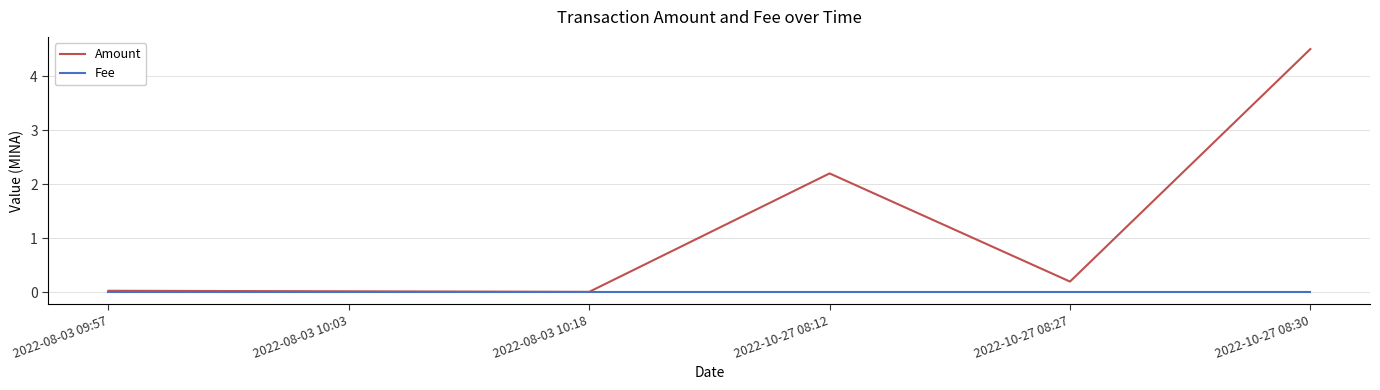

Does the chart display data point markers on the line(s)?

No